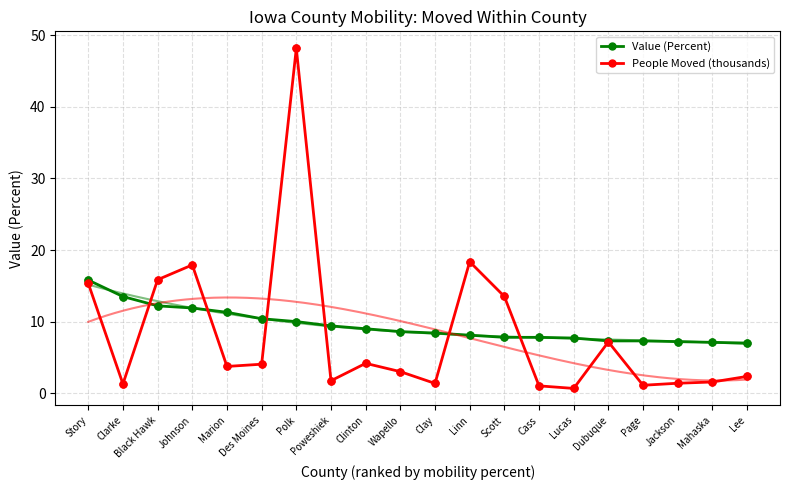

At how many categories does at least one series exceed 27?

1